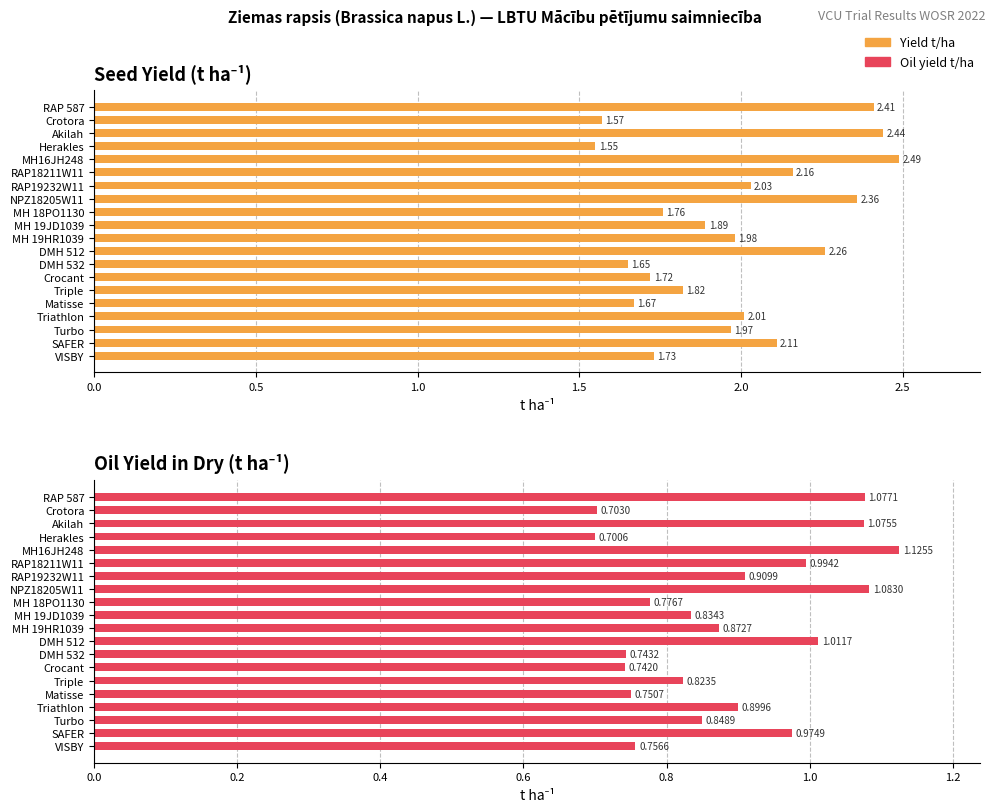

Does the chart contain any negative values?

No